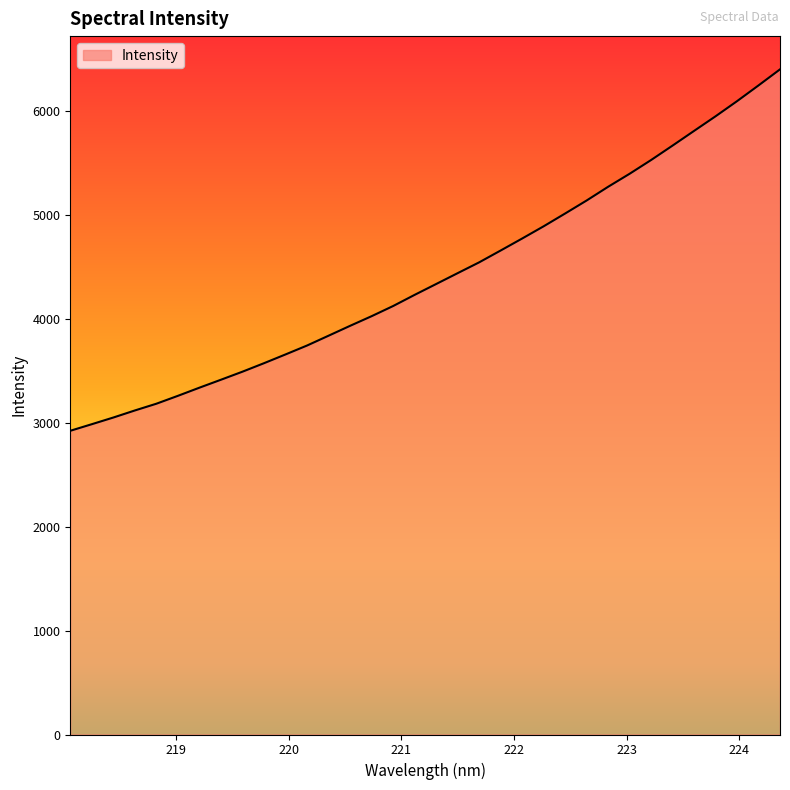

What is the smallest value displayed?

2920.9